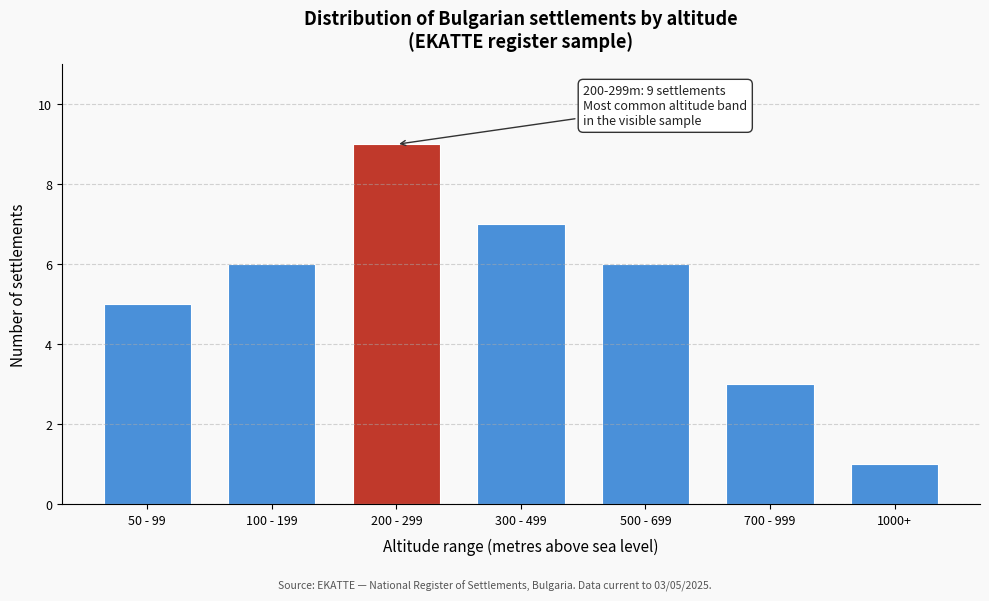

Reading left to right, list all the values displayed in this chart.

5	6	9	7	6	3	1